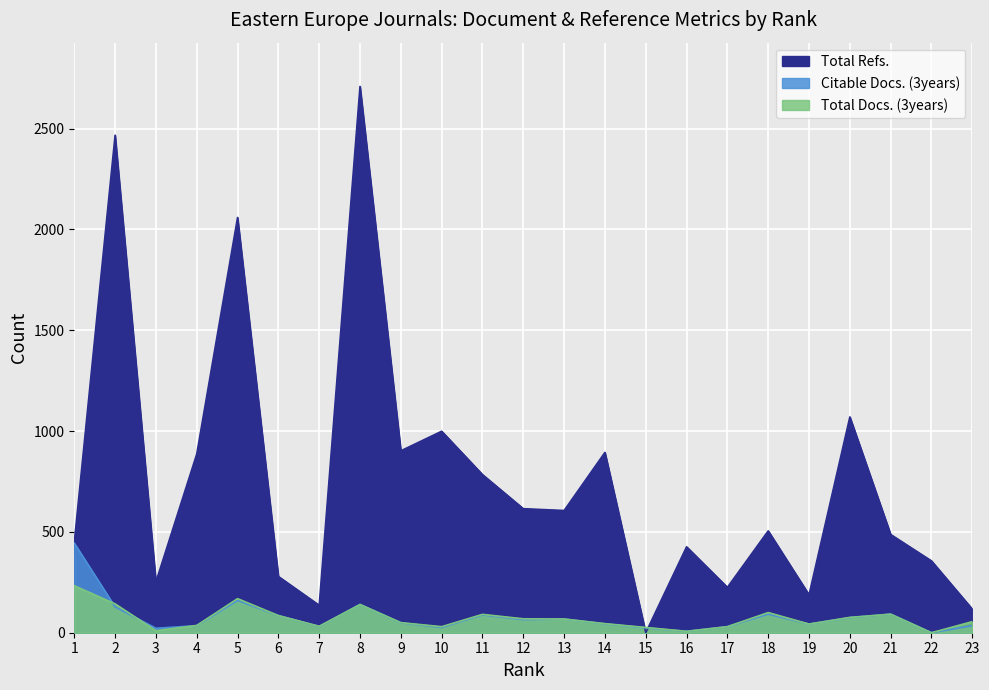

What are all the series names shown in the legend?

Total Refs., Total Docs. (3years), Citable Docs. (3years)